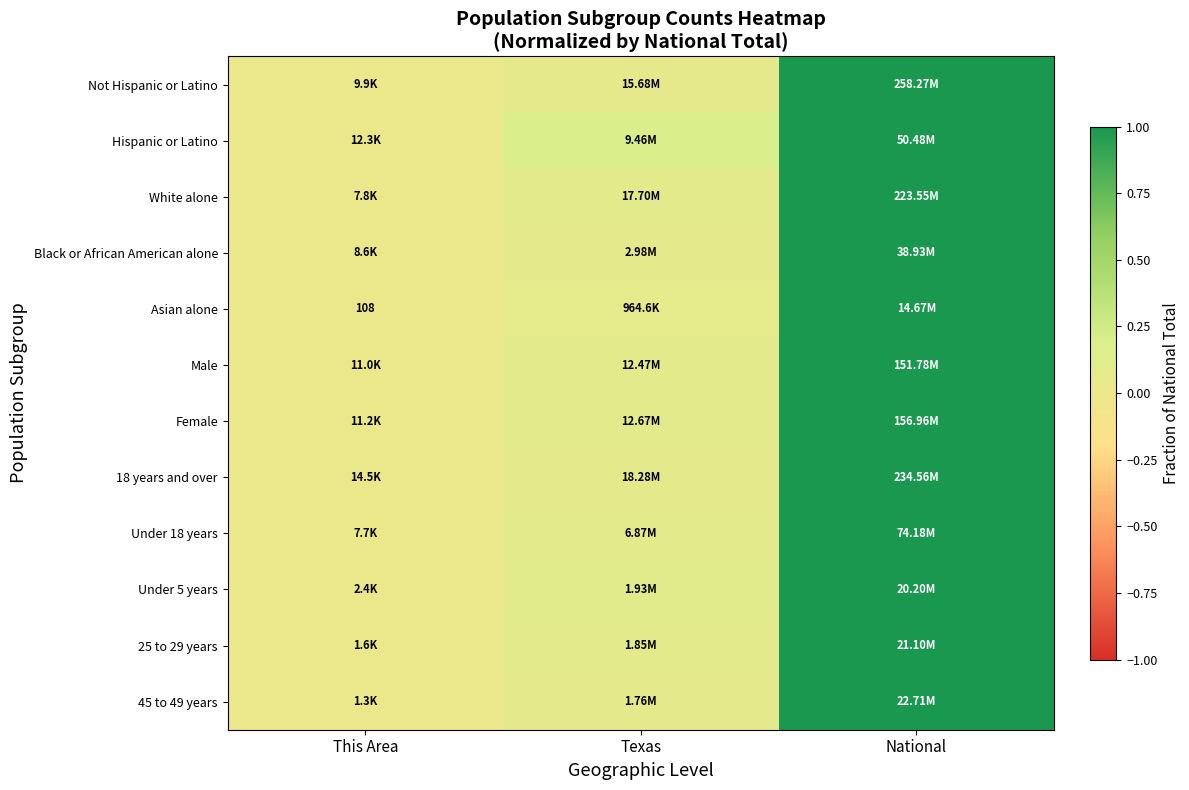

Is it true that 45 to 49 years equals 0.0 at Texas?

False